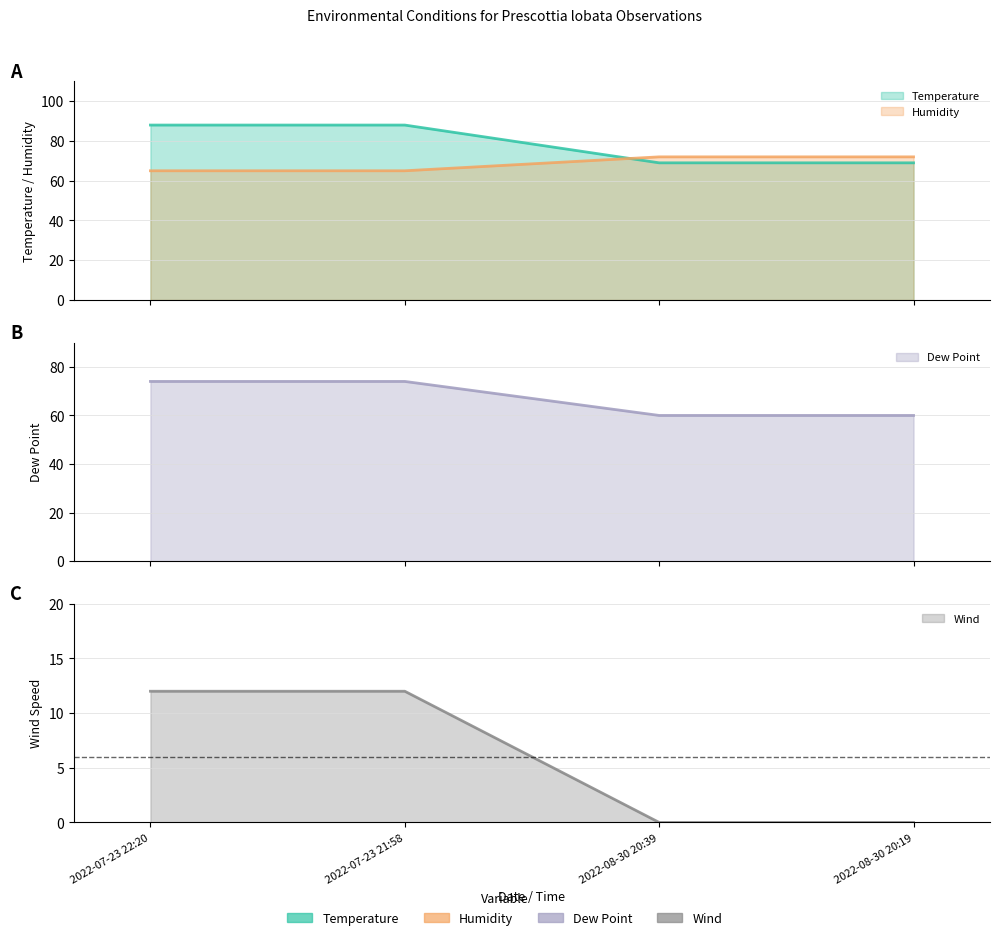

Count the number of data series in this chart.

4